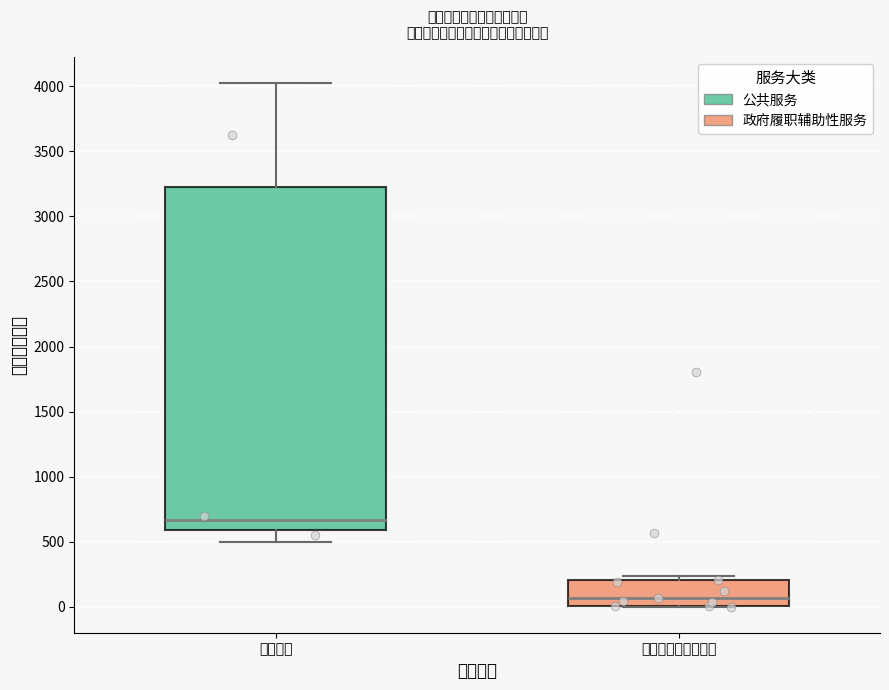

Where is the upper edge of the box for 政府履职辅助性服务 on the y-axis? The values are not printed on the chart, so give them approximately, as read against the axis.

200